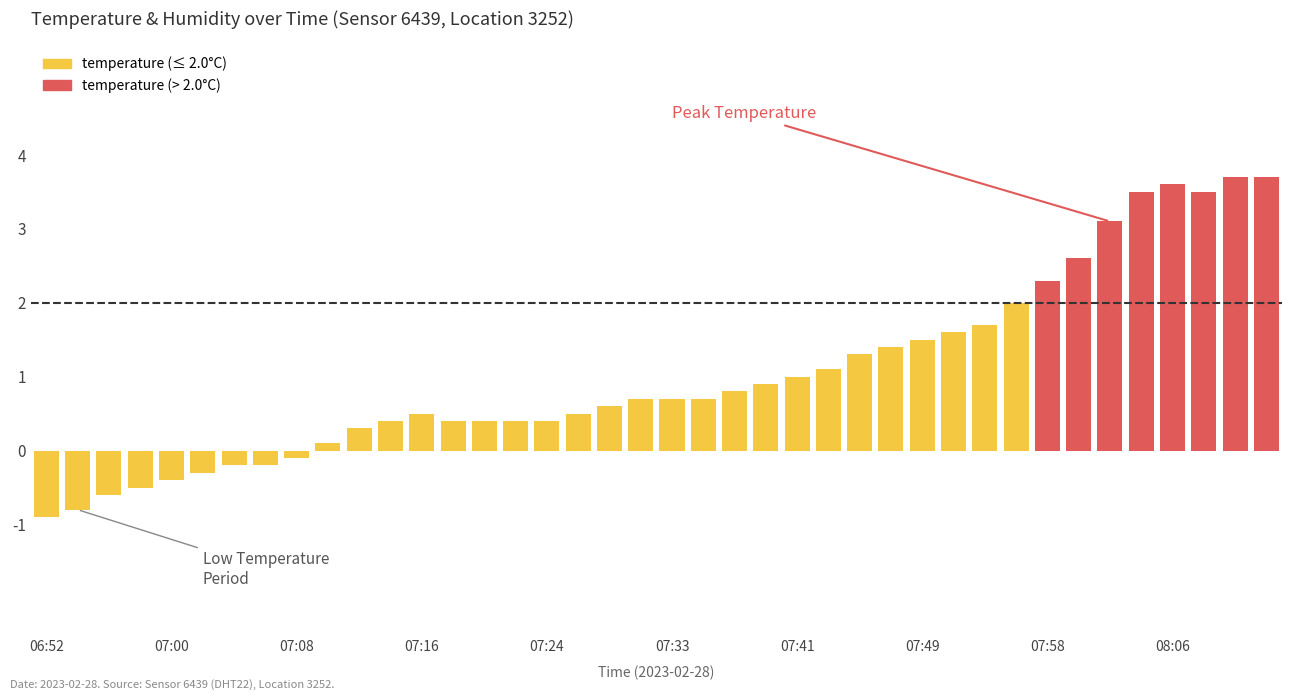

How many bars are there in total?

40